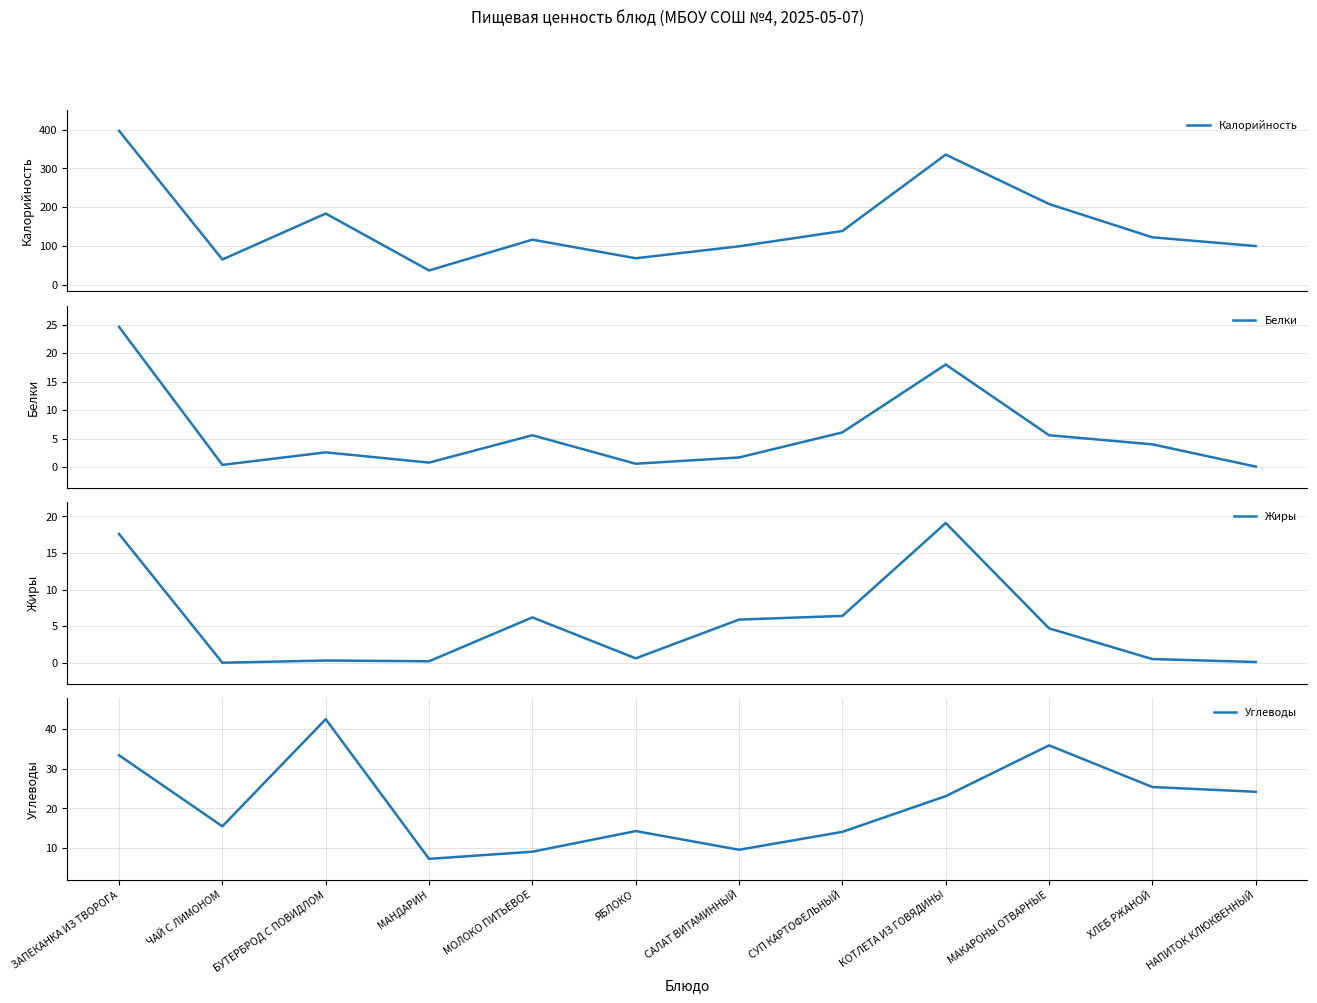

How many data points in Белки are less than 4?

6